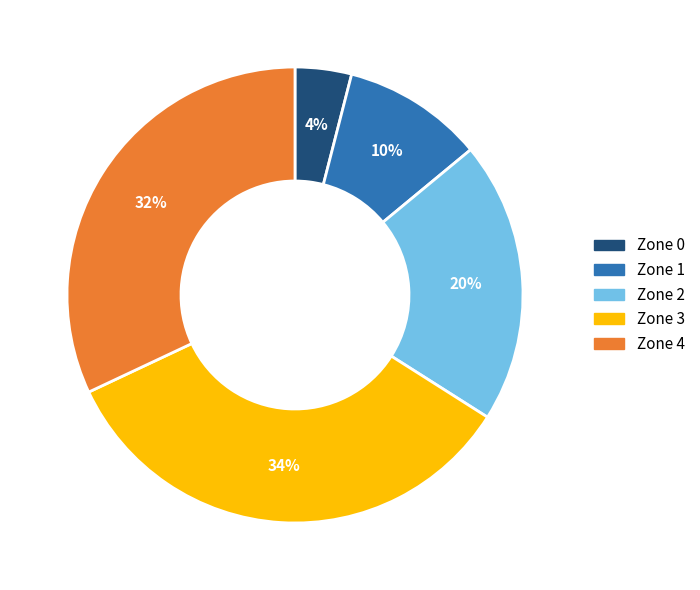

Is it true that Zone 2 is 20% of the pie?

True